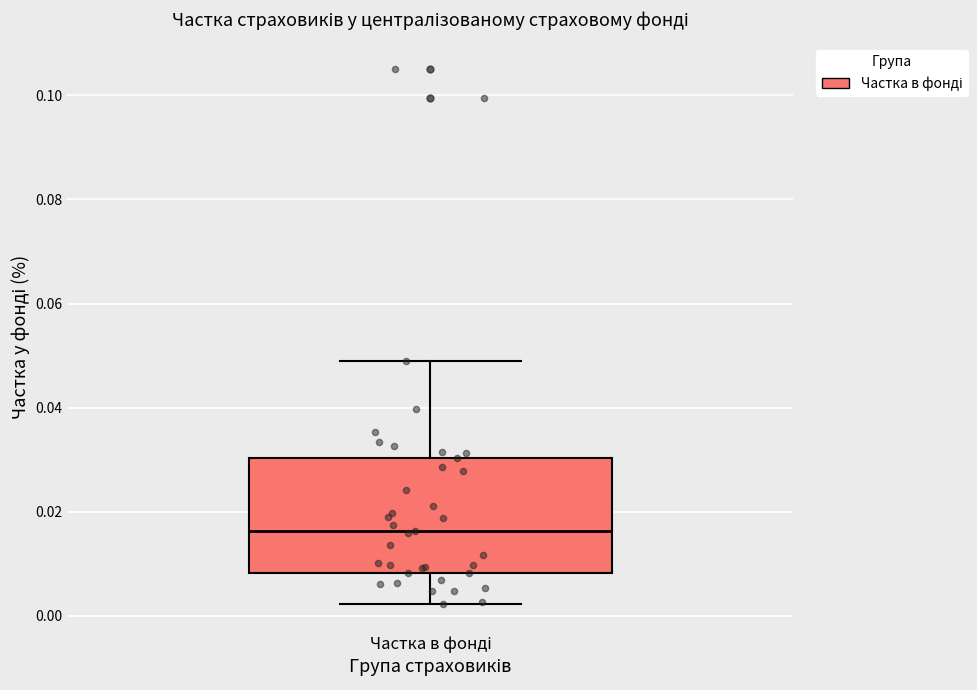

Read this box plot against the y-axis: the position of the median line, the range covered by the box, and the ends of both whiskers. The values are not printed on the chart, so give them approximately, as read against the axis.

median 0.016, box 0.008 to 0.030, whiskers 0.002 to 0.048